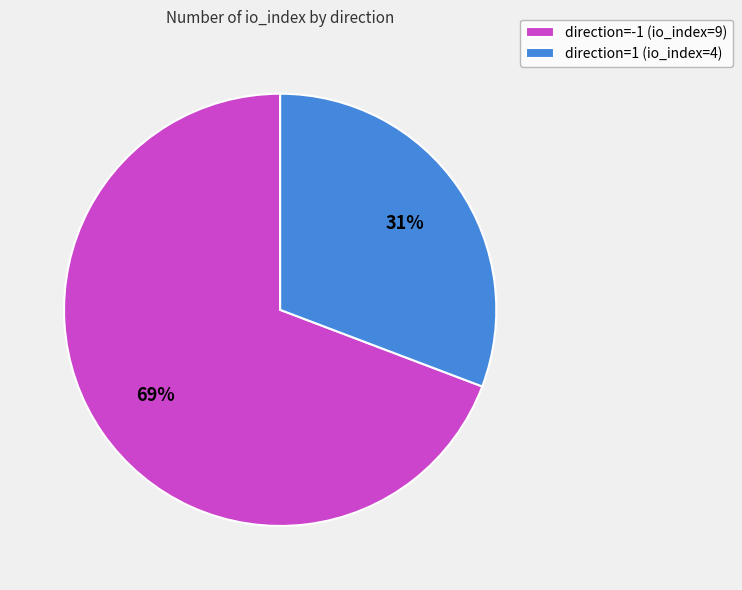

The direction=-1 (io_index=9) slice represents 69% of the pie. True or false?

True